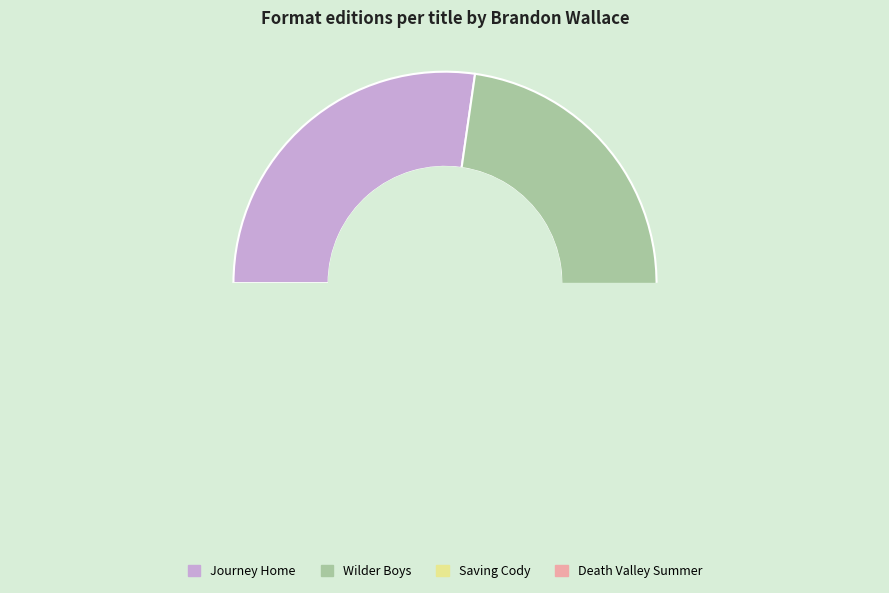

The Journey Home slice represents 40% of the pie. True or false?

False